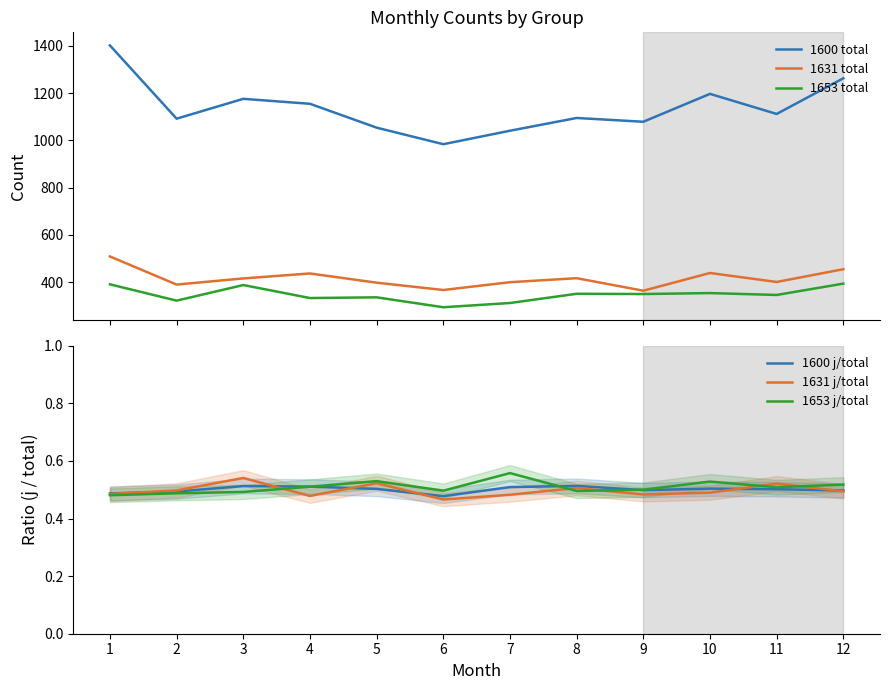

Is this an area chart (filled region under the line)?

No